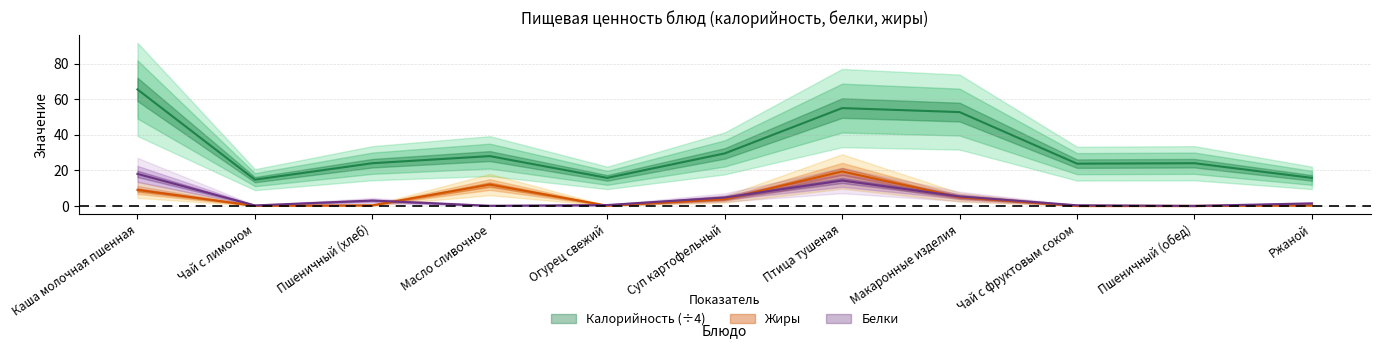

Is it true that Белки equals 3.0 at Пшеничный (хлеб)?

True